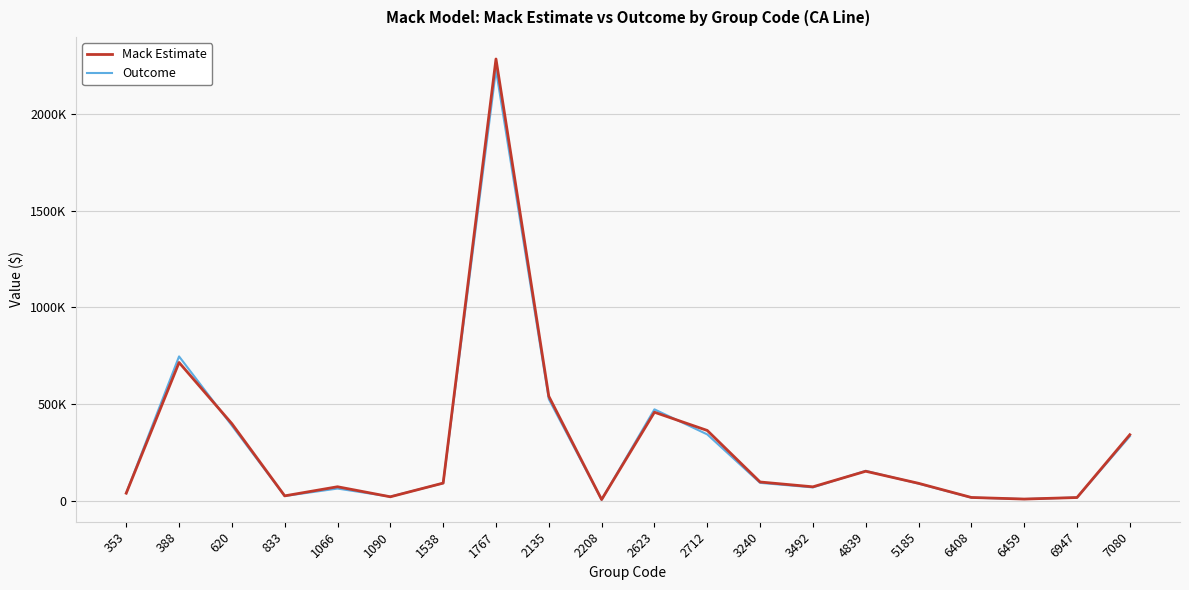

At which label does Mack Estimate first exceed 91286?

388